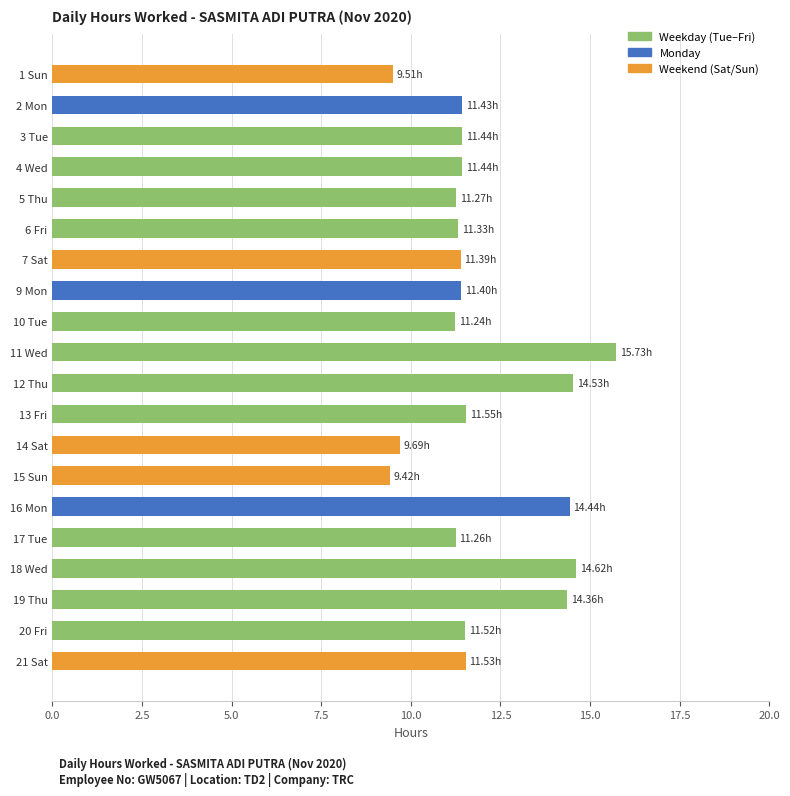

What is the difference between the second highest and minimum values?

5.2